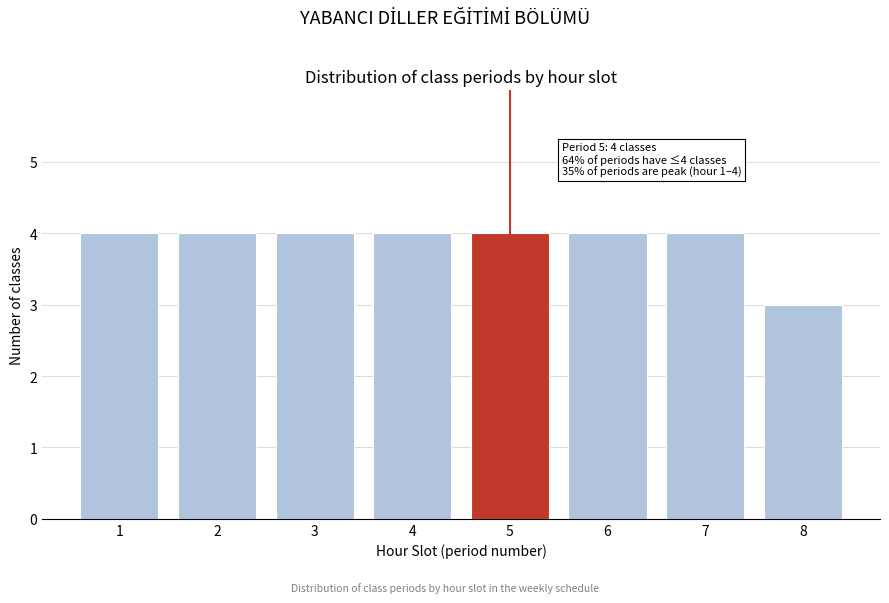

Reading left to right, what are all the values shown in this chart?

1=4	2=4	3=4	4=4	5=4	6=4	7=4	8=3